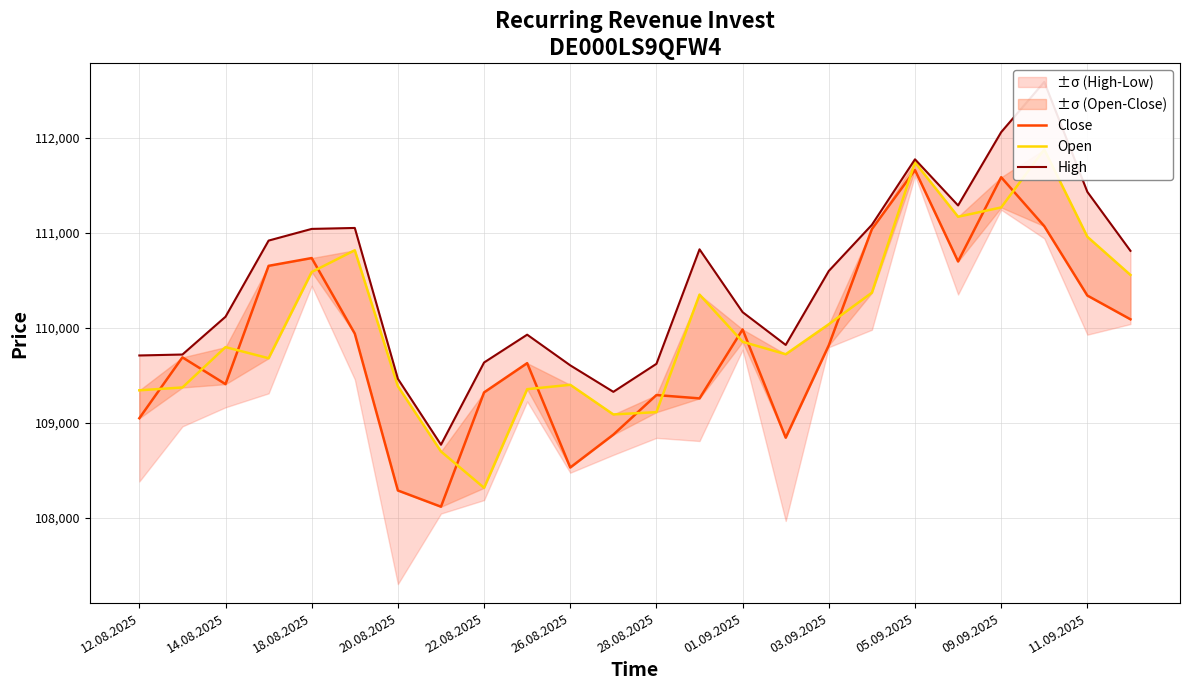

Does the chart display data point markers on the line(s)?

No